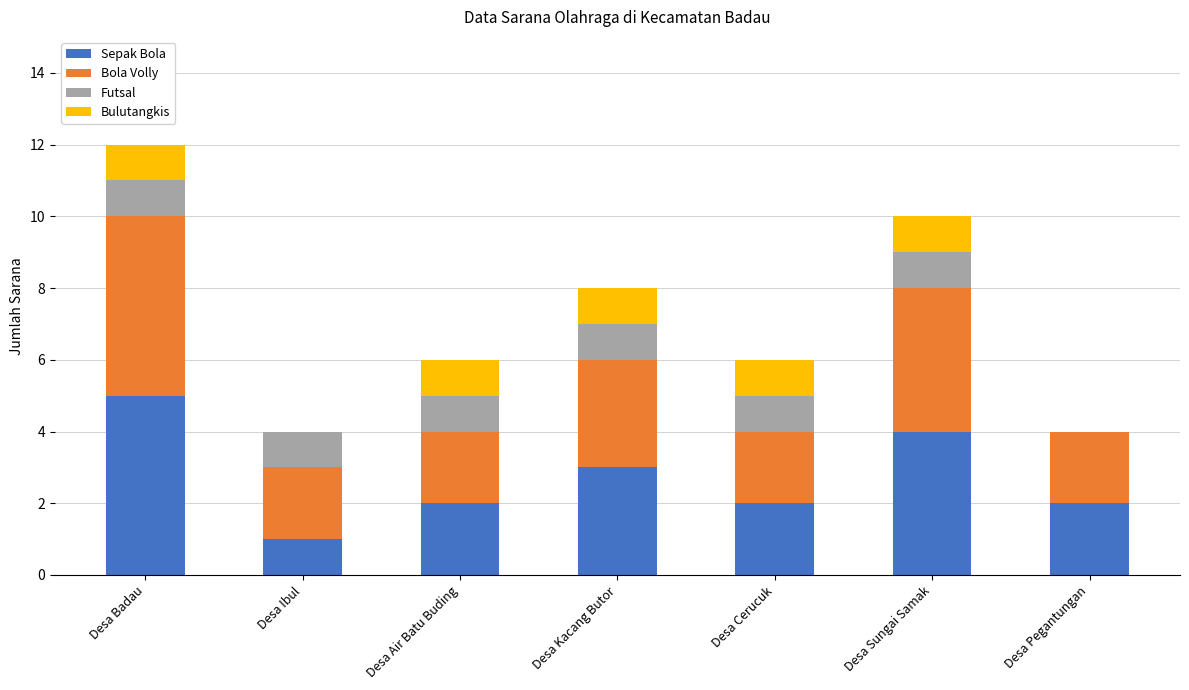

The value of Sepak Bola at Desa Cerucuk is 2. True or false?

True